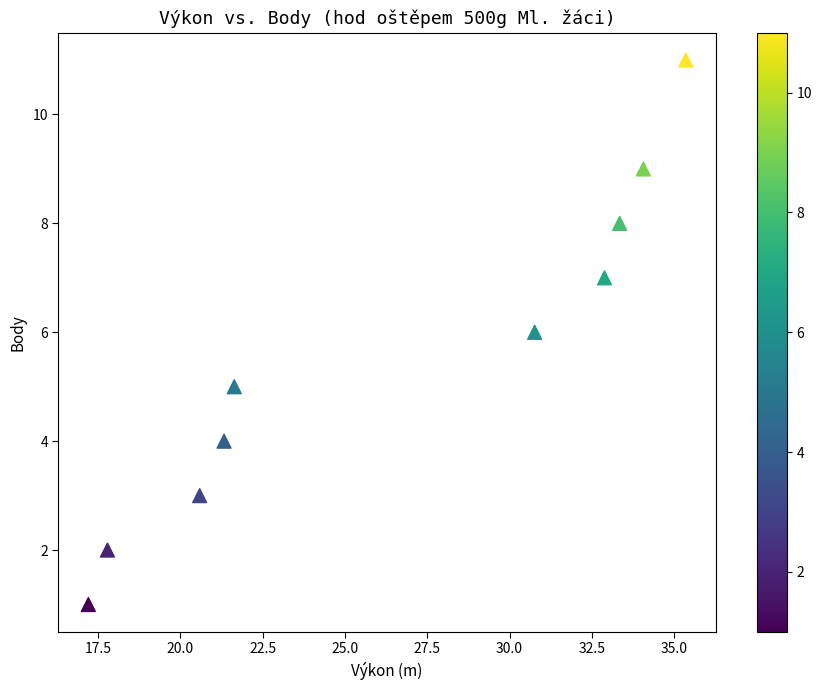

What is the range of Y values (max minus min)?

10